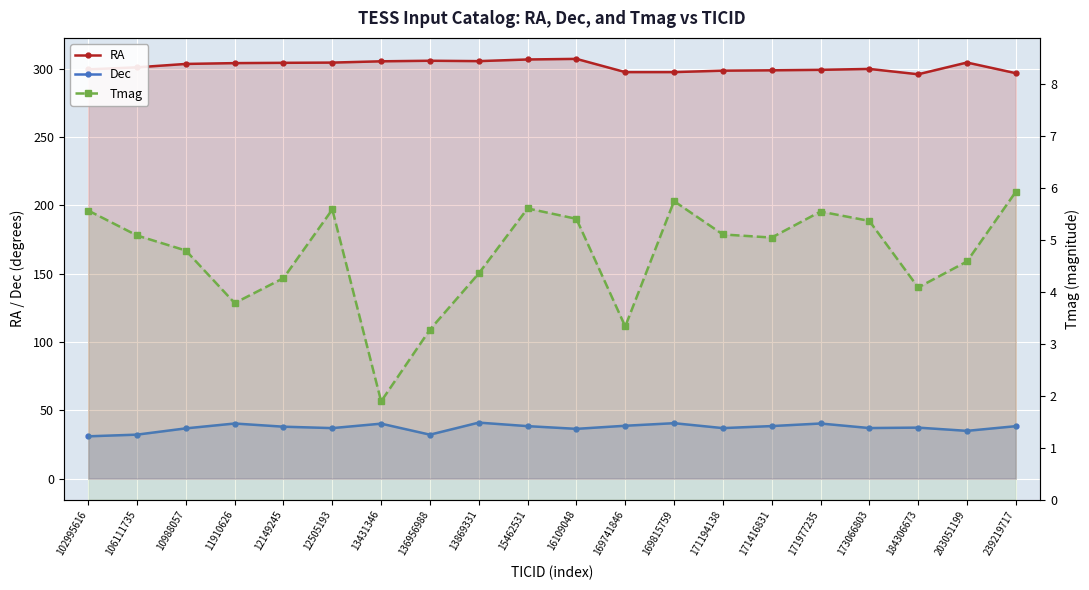

What are all the series names shown in the legend?

RA, Dec, Tmag